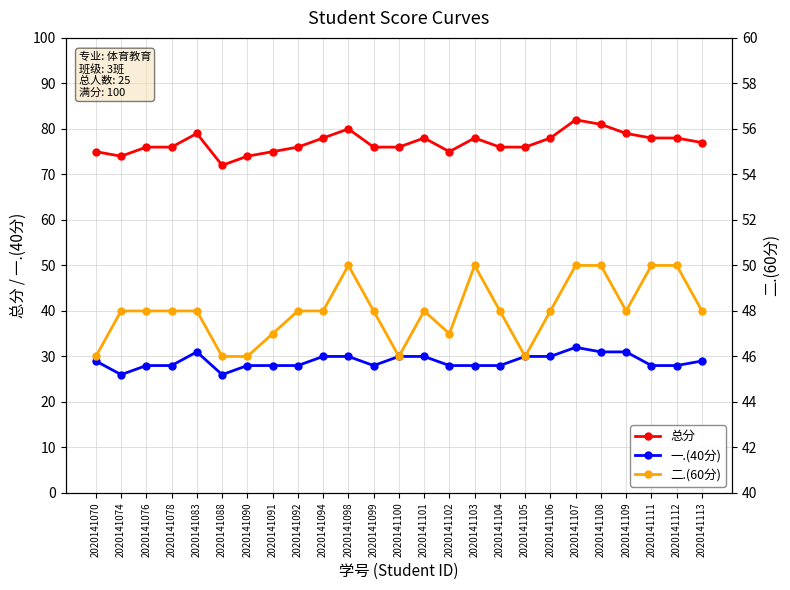

Reading right to left, extract all data points from this chart.

总分: 77	78	78	79	81	82	78	76	76	78	75	78	76	76	80	78	76	75	74	72	79	76	76	74	75
一.(40分): 29	28	28	31	31	32	30	30	28	28	28	30	30	28	30	30	28	28	28	26	31	28	28	26	29
二.(60分): 48	50	50	48	50	50	48	46	48	50	47	48	46	48	50	48	48	47	46	46	48	48	48	48	46